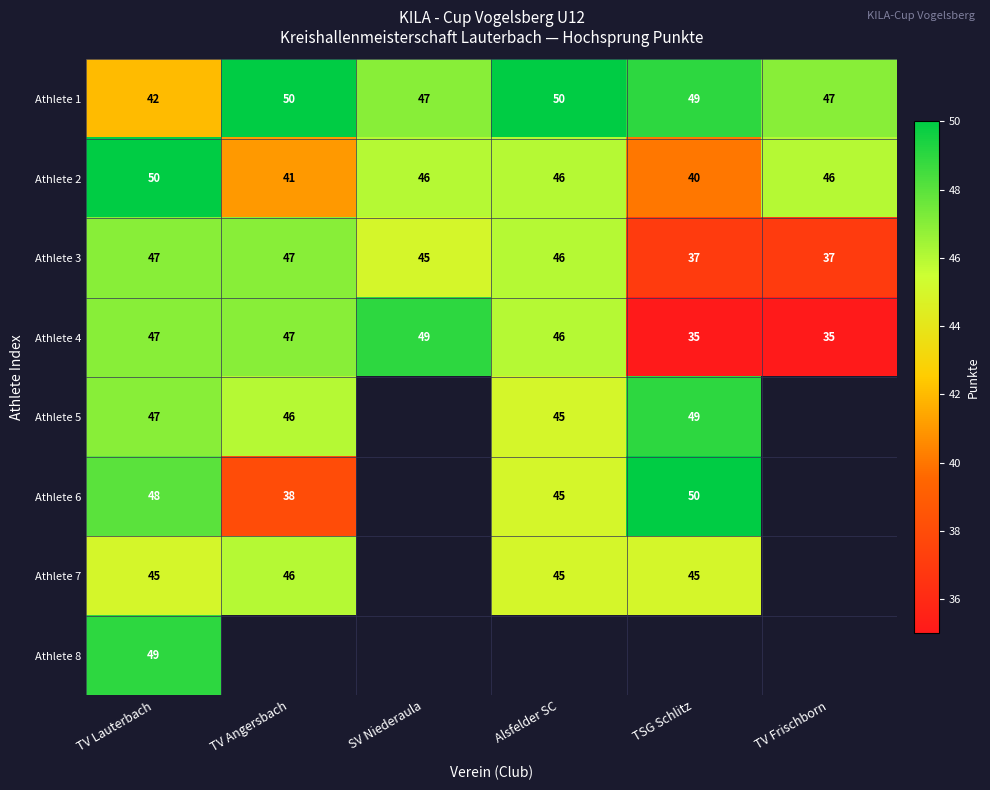

What is the sum of the Athlete 4 values at SV Niederaula and Alsfelder SC?

95